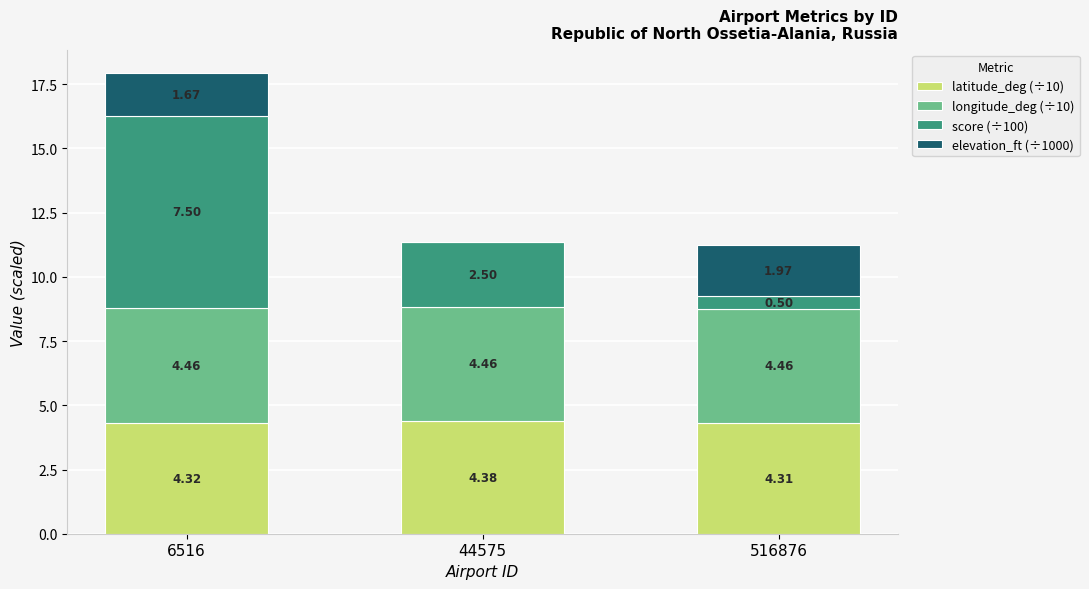

At which category is the sum across all series the highest?

6516